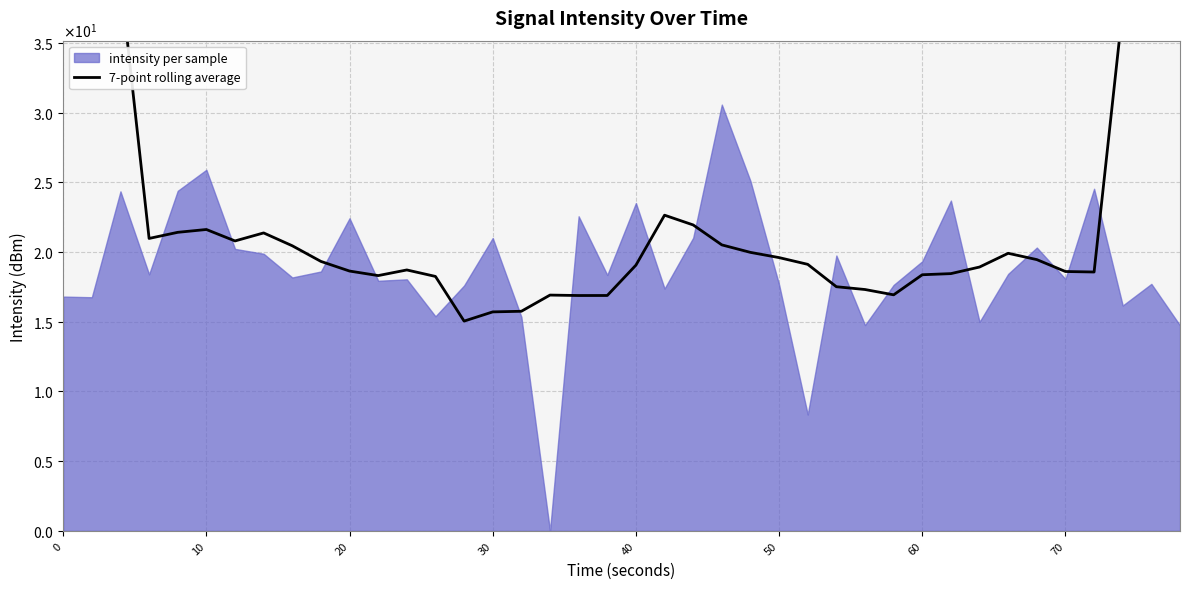

Is it true that the value at 27 is 17.5?

True